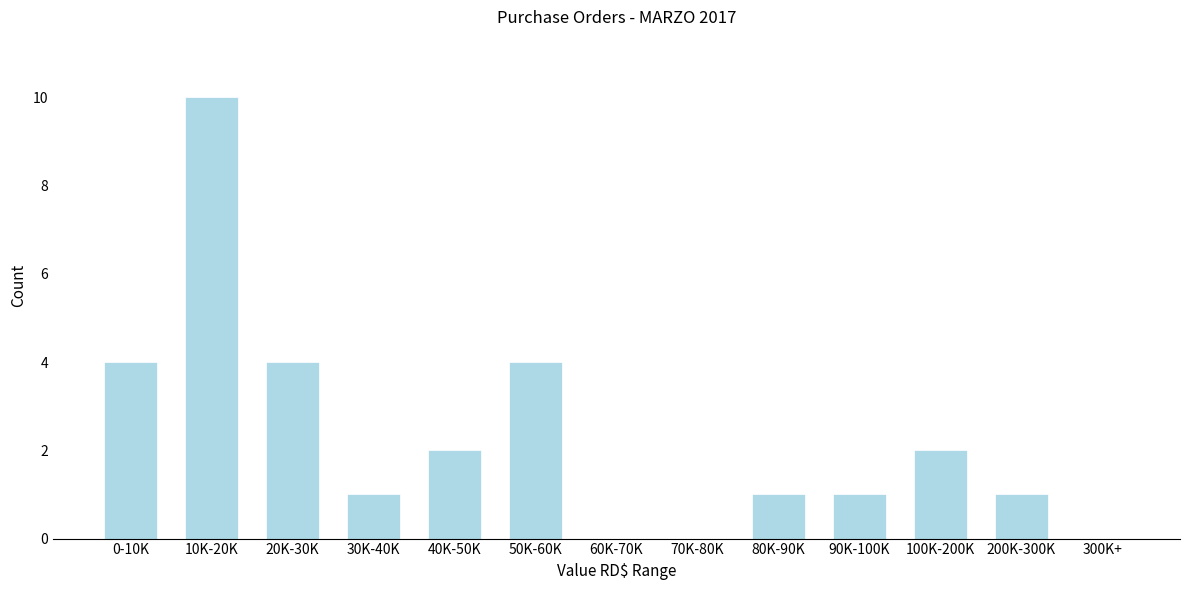

Reading left to right, transcribe all the data shown in this chart.

0-10K=4	10K-20K=10	20K-30K=4	30K-40K=1	40K-50K=2	50K-60K=4	60K-70K=0	70K-80K=0	80K-90K=1	90K-100K=1	100K-200K=2	200K-300K=1	300K+=0